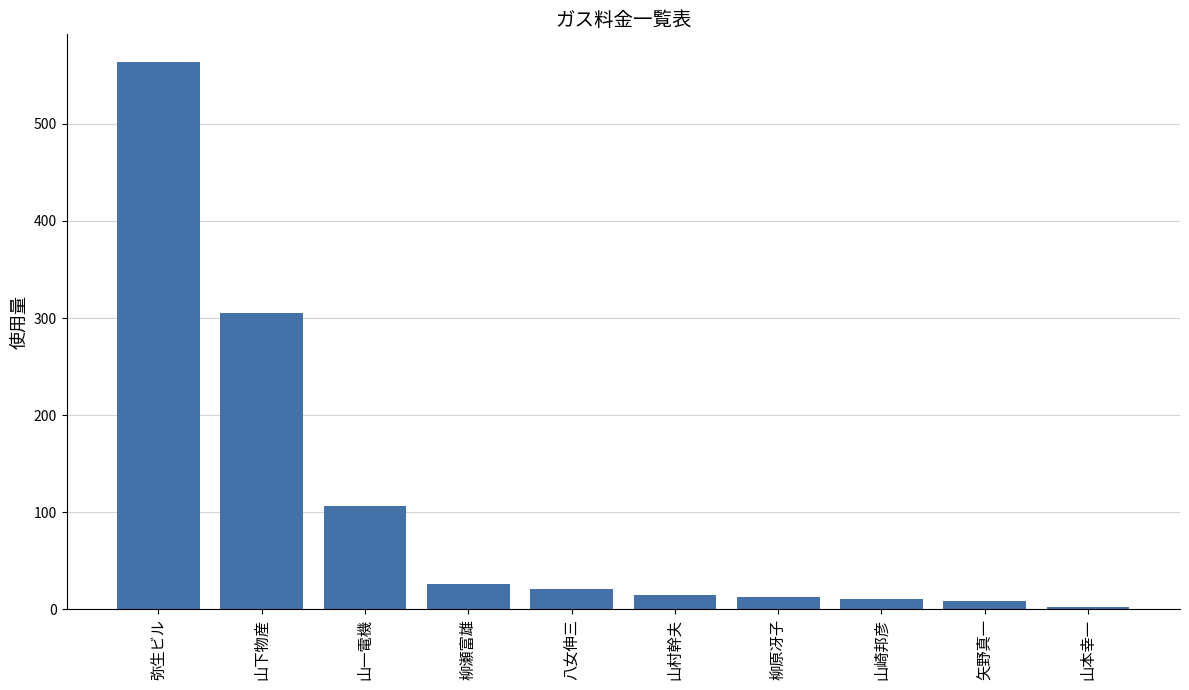

What is the greatest value displayed?

564